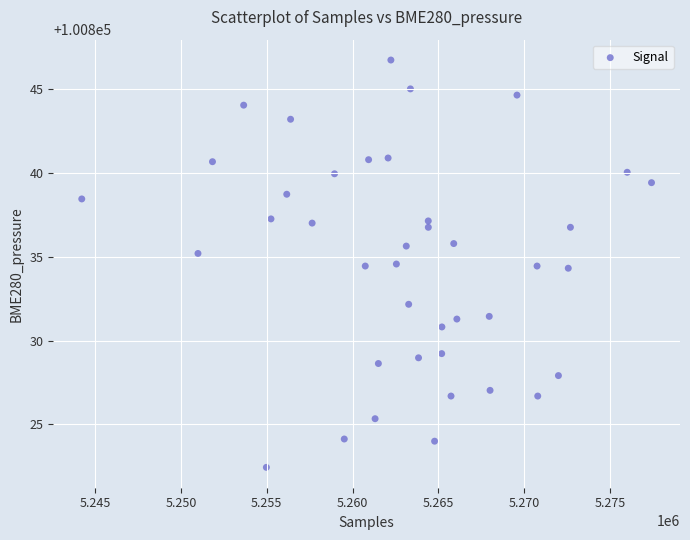

What is the range of X values (max minus min)?

33180.0